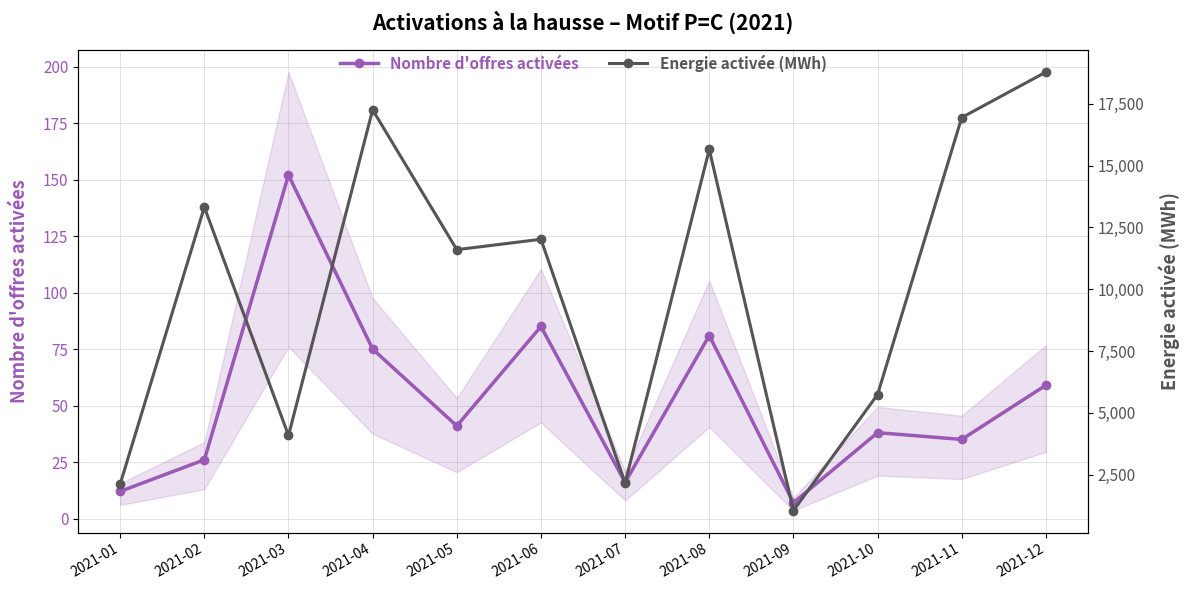

The value of Nombre d'offres activées at 2021-05 is 41.0. True or false?

True